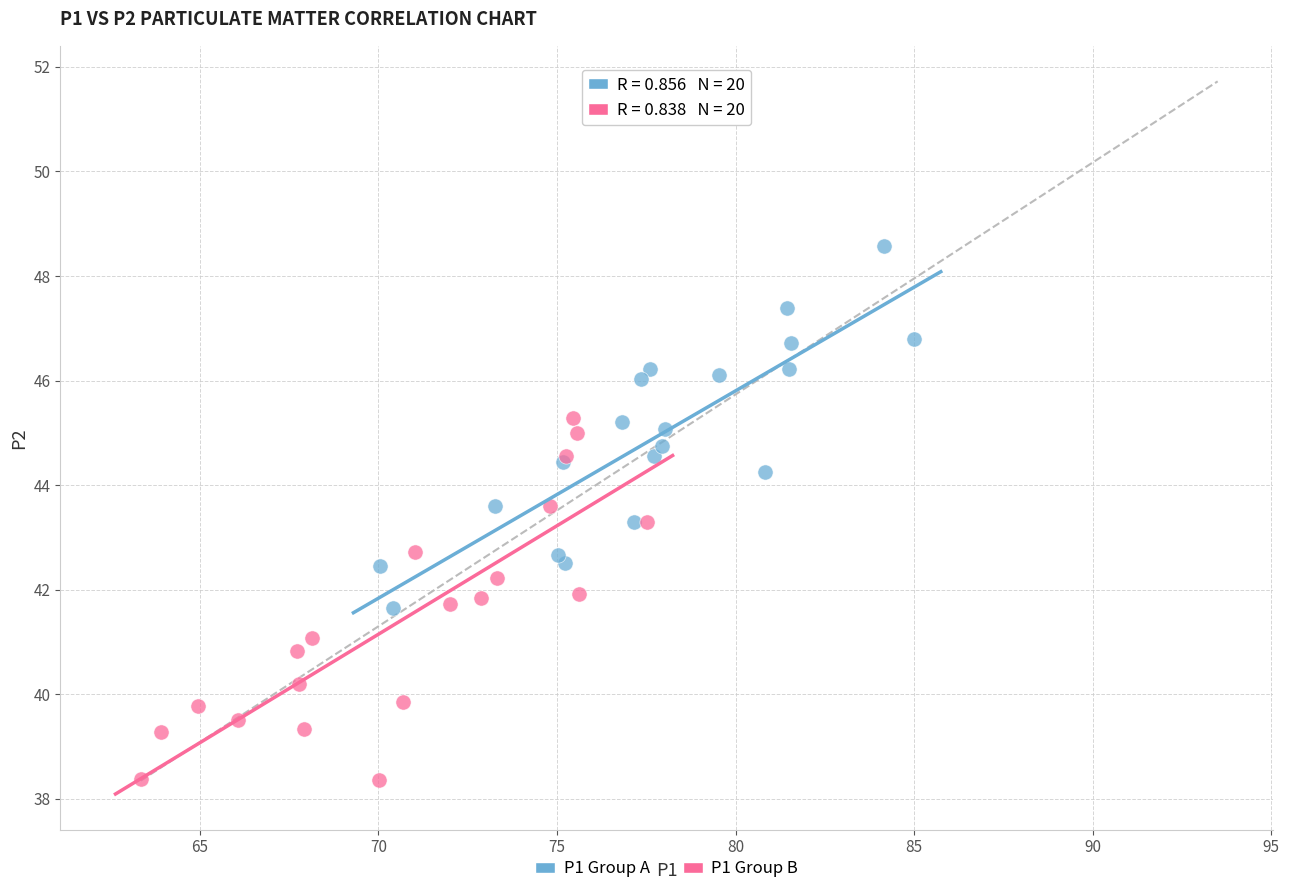

Which series contains the highest Y value?

P1 Group A